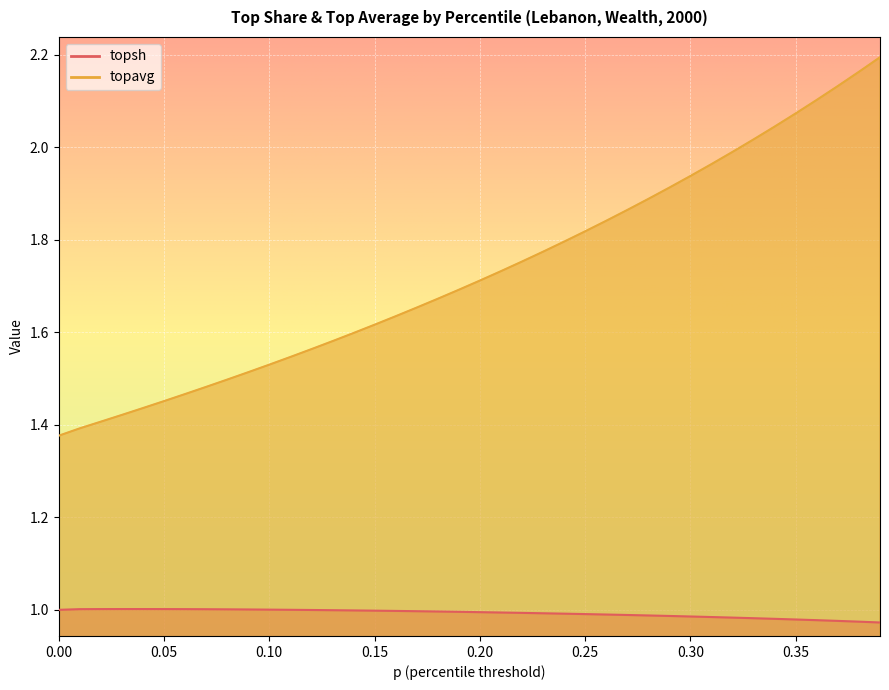

True or false: topsh and topavg cross at least once.

False